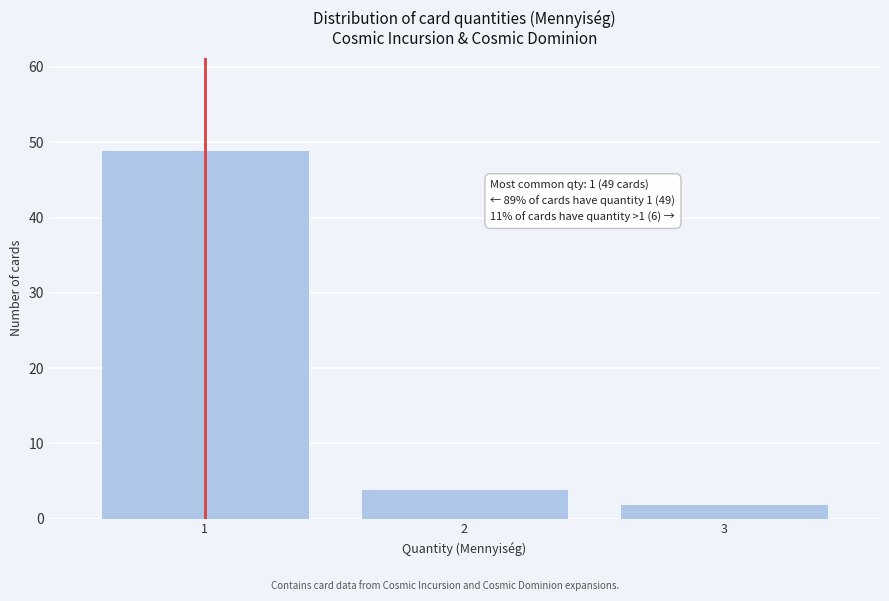

Reading right to left, extract all data points from this chart.

3=2	2=4	1=49